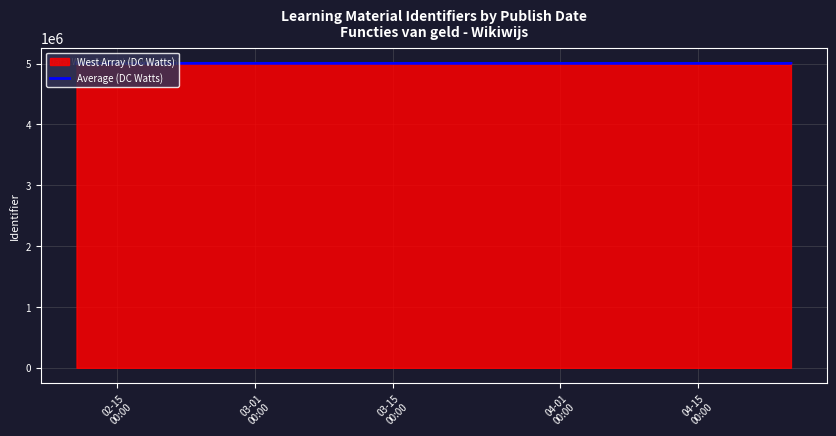

How many data points are above 5005446?

8